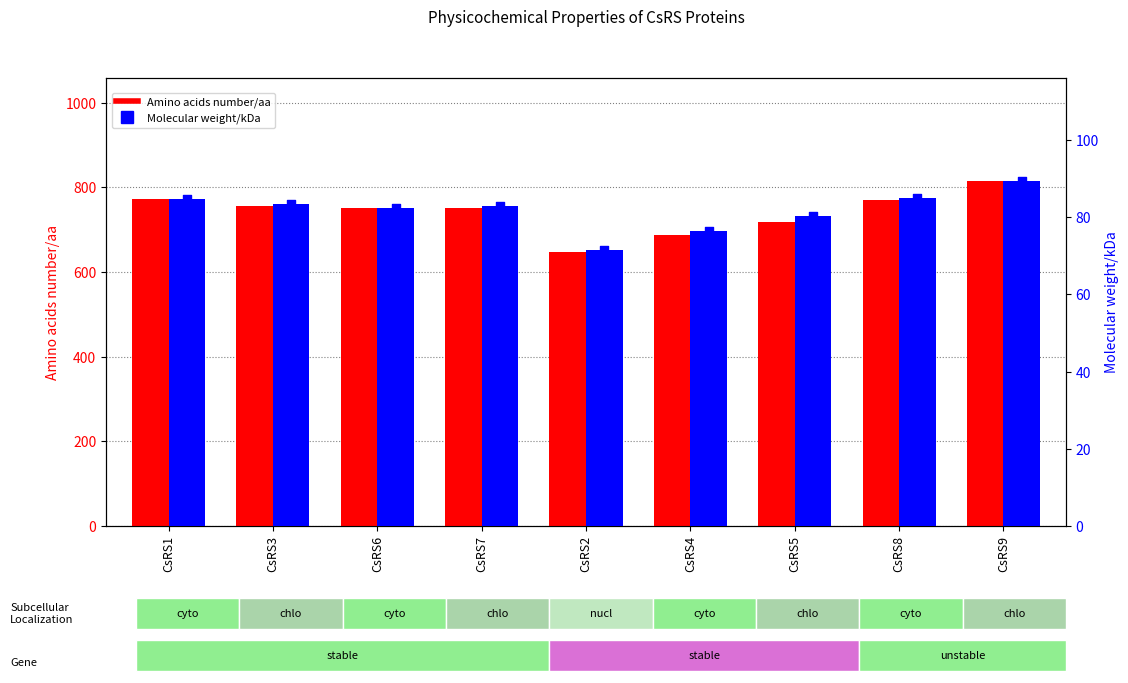

Which series has the largest total across all categories?

Amino acids number/aa